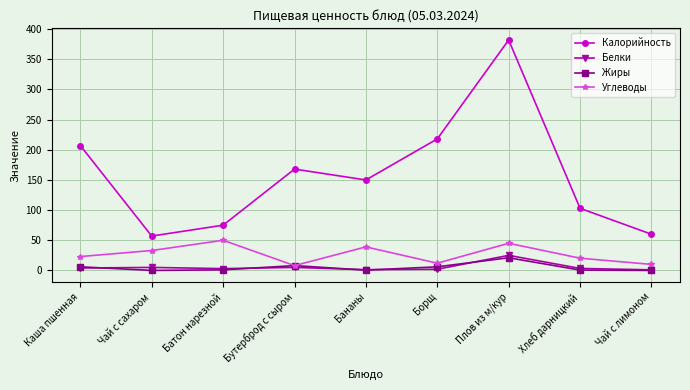

Is this an area chart (filled region under the line)?

No